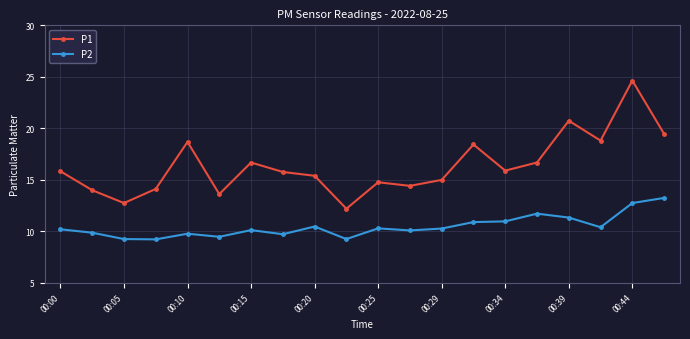

What is the value of the P1 point at the 13th from the left?

15.0